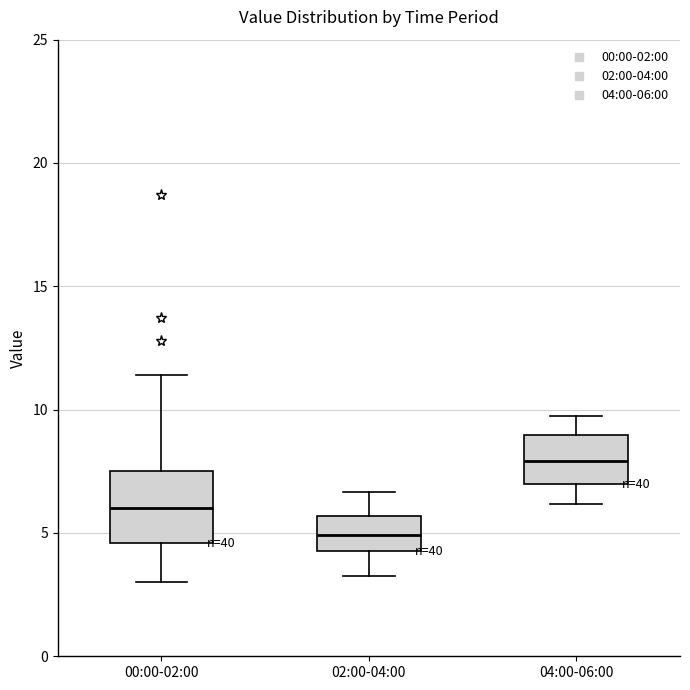

Which box's median line is the highest?

04:00-06:00